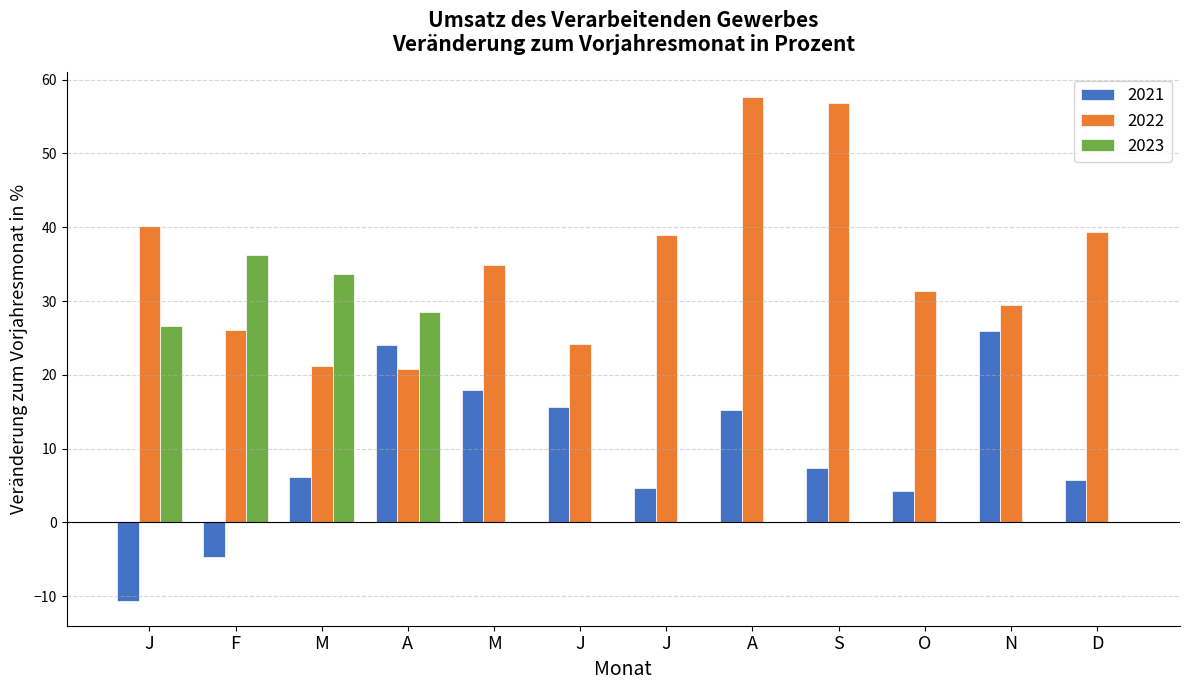

Which series has the largest range (max minus min)?

2022